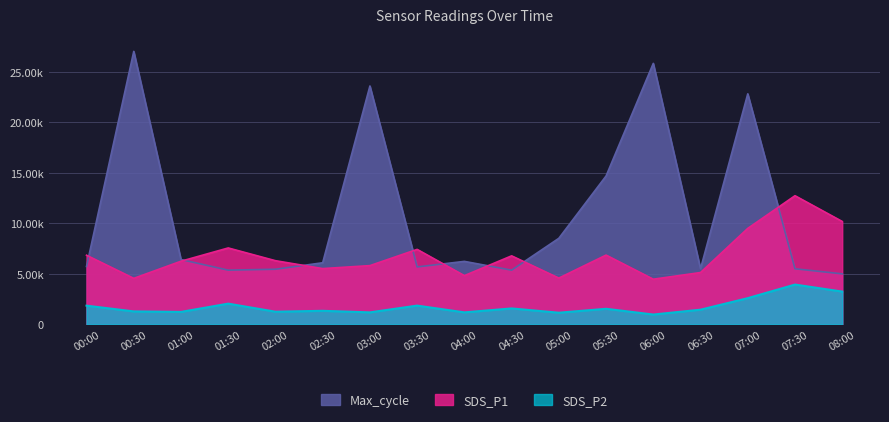

What is the sum of the SDS_P1 values at 04:00 and 00:30?

9378.0